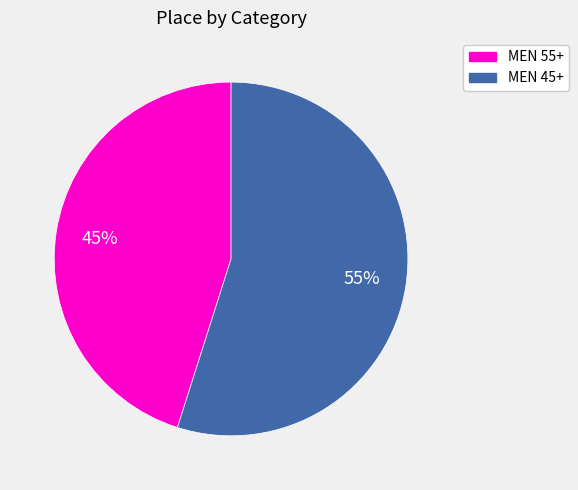

The MEN 45+ slice represents 65% of the pie. True or false?

False